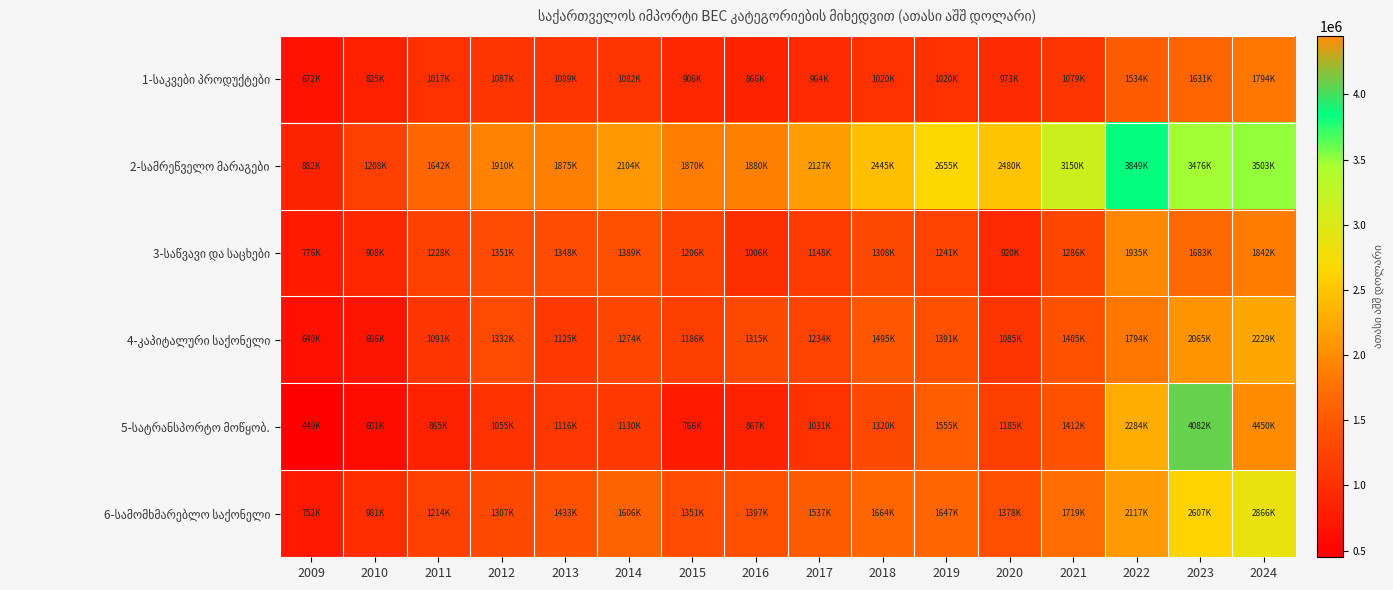

What is the difference between the highest and lowest values at 2009?

432848.4